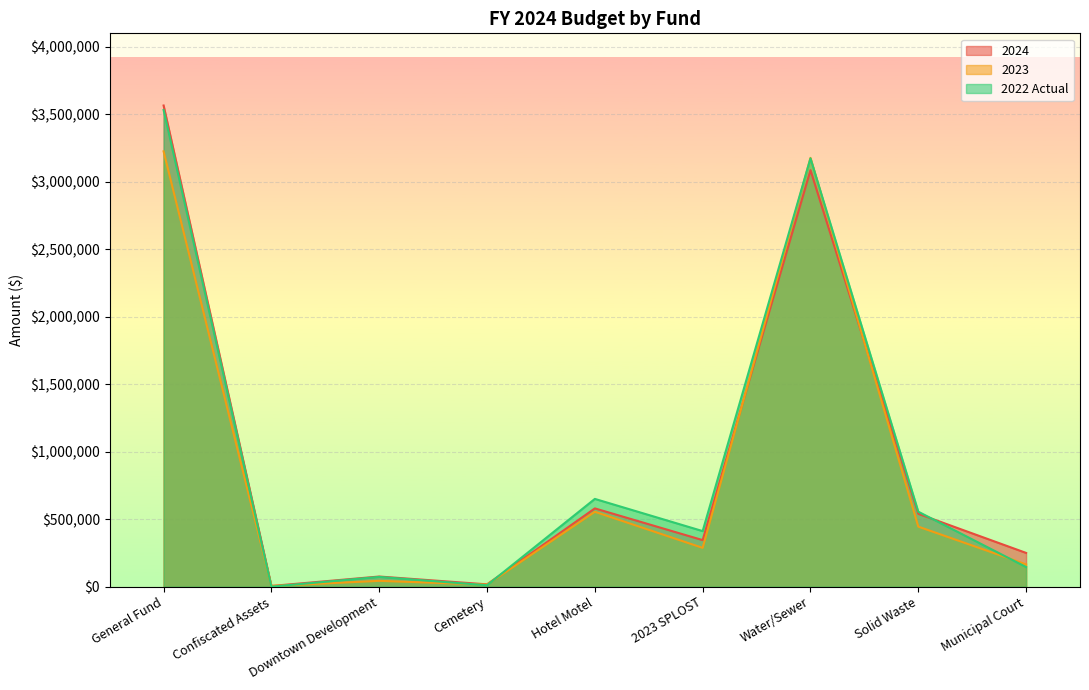

How many lines are shown in the chart?

3